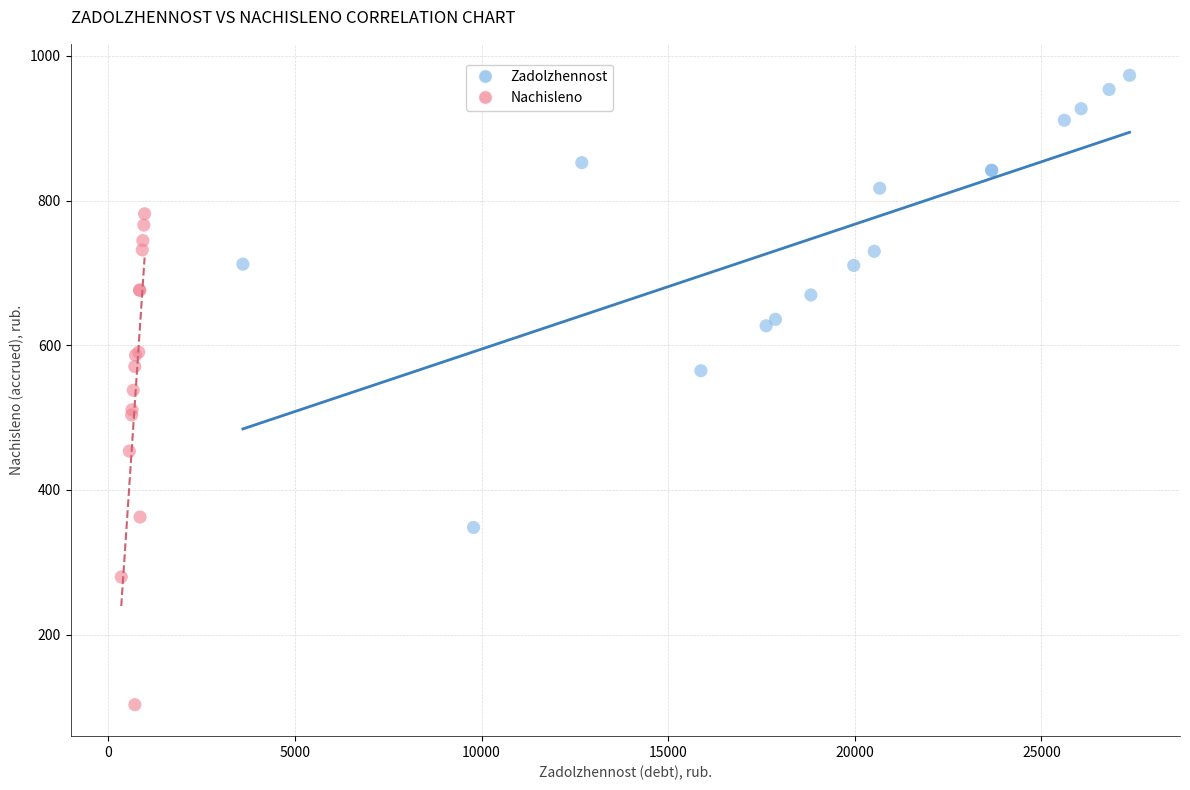

Which series contains the lowest Y value?

Nachisleno